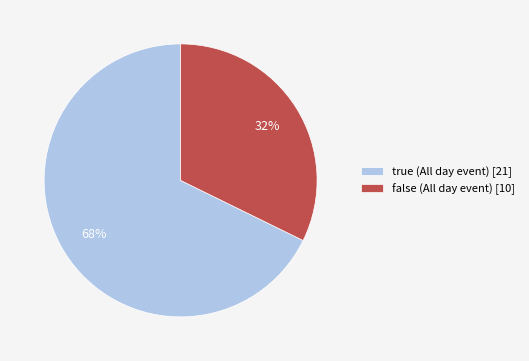

What is the ratio of the value at true (All day event) [21] to the value at false (All day event) [10]?

2.1